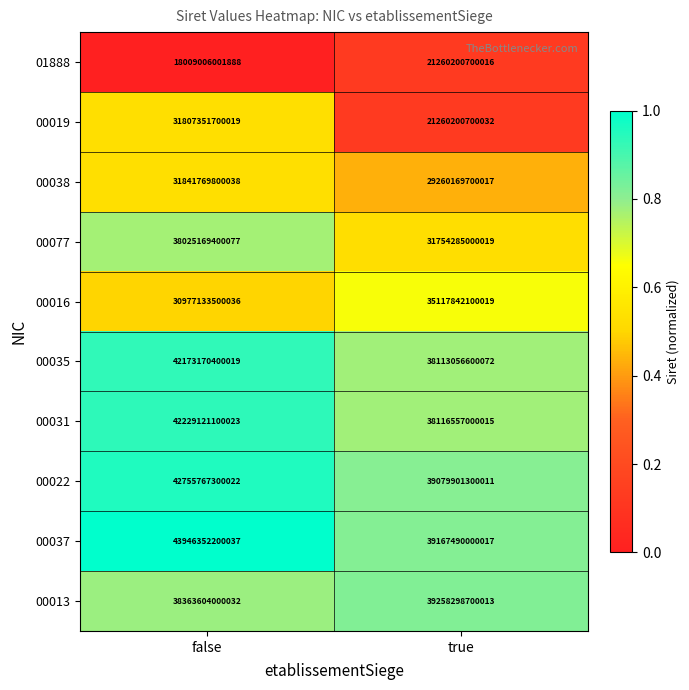

Which series changed the most between false and true?

00019